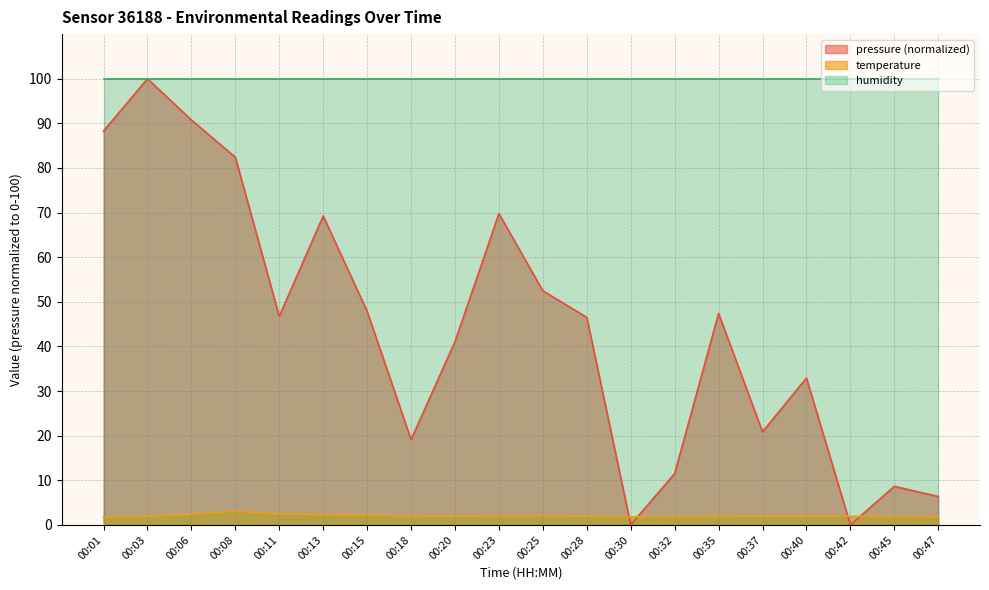

Which category has the highest value across all series?

00:03